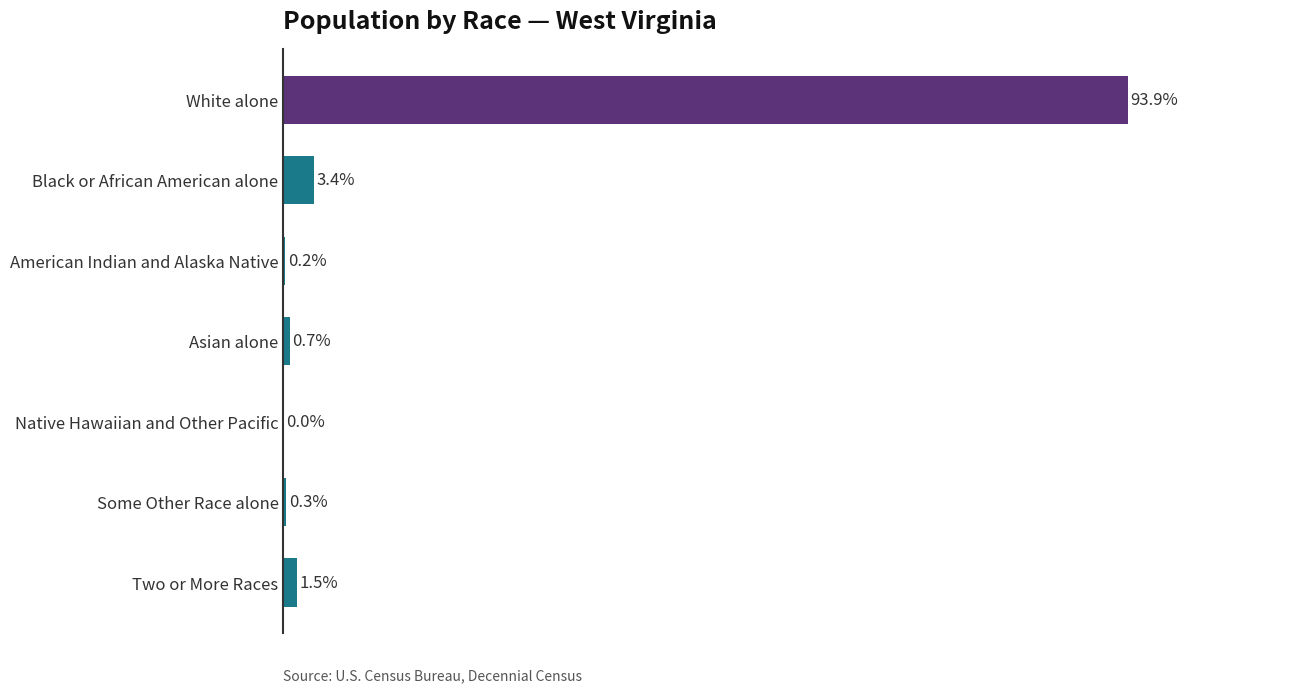

Does the chart contain stacked bars?

No